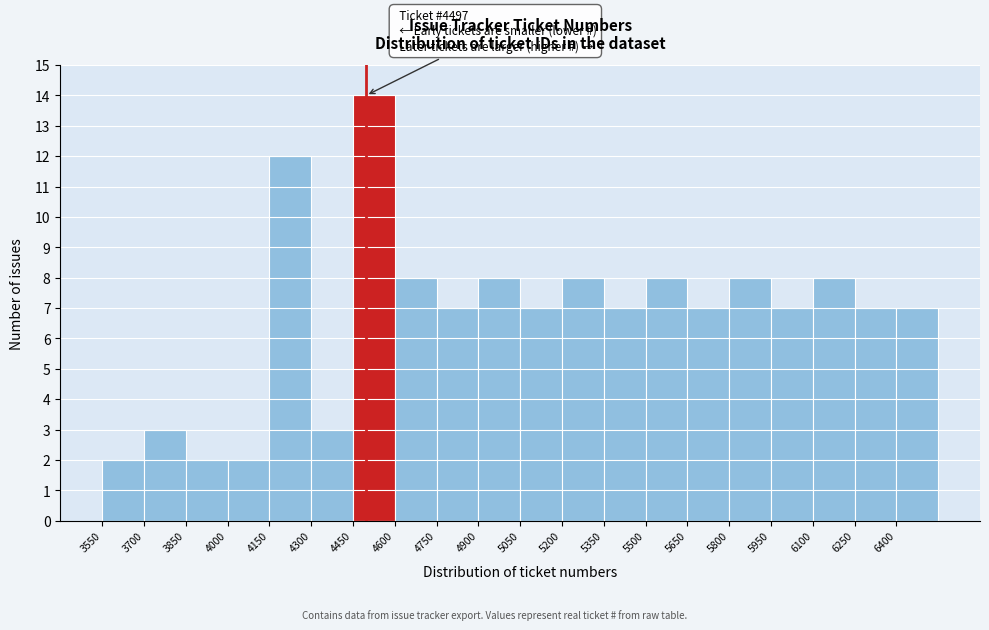

Which range on the x-axis has the tallest bar?

4450 to 4600